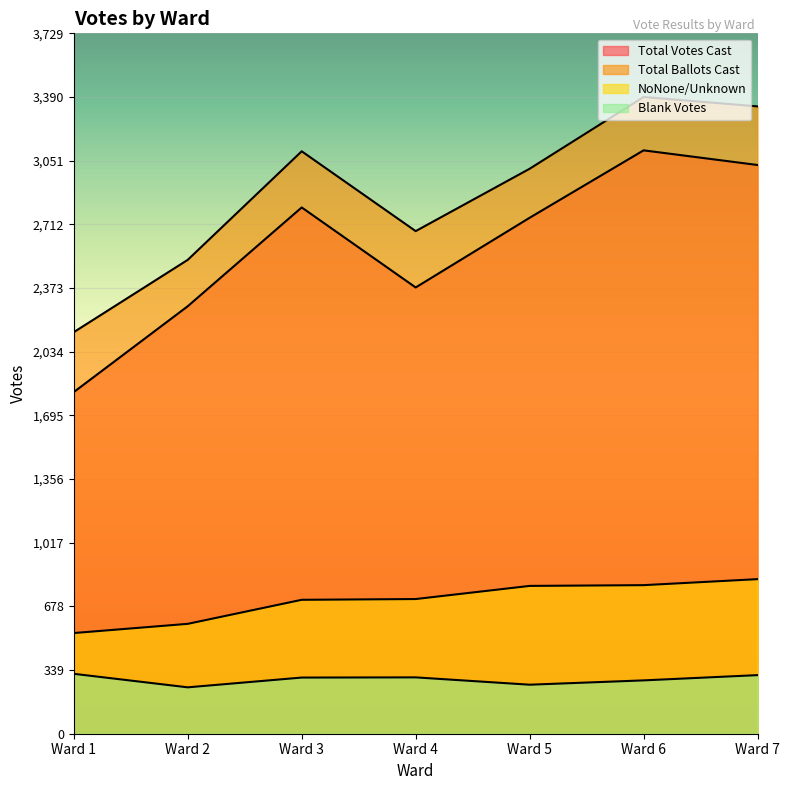

What is the maximum value for Total Ballots Cast?

3390